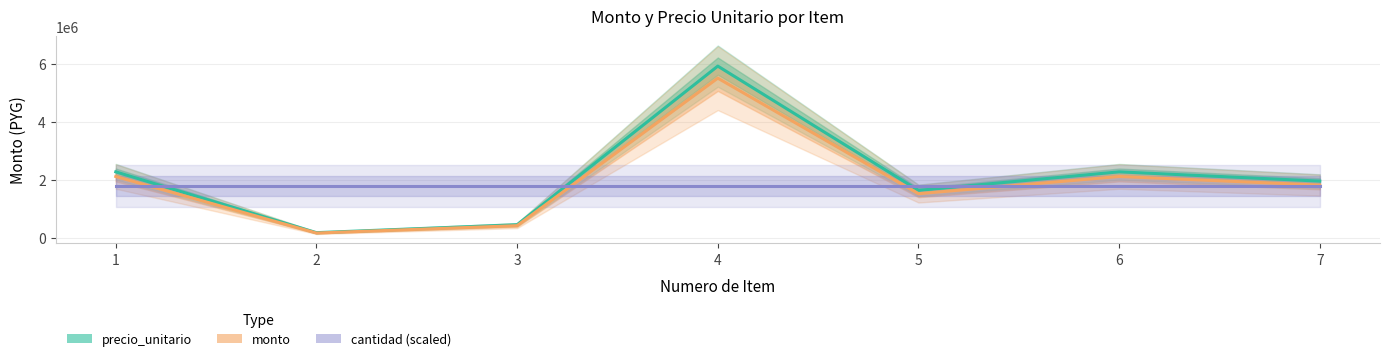

What is the maximum value shown in the chart?

5928000.0